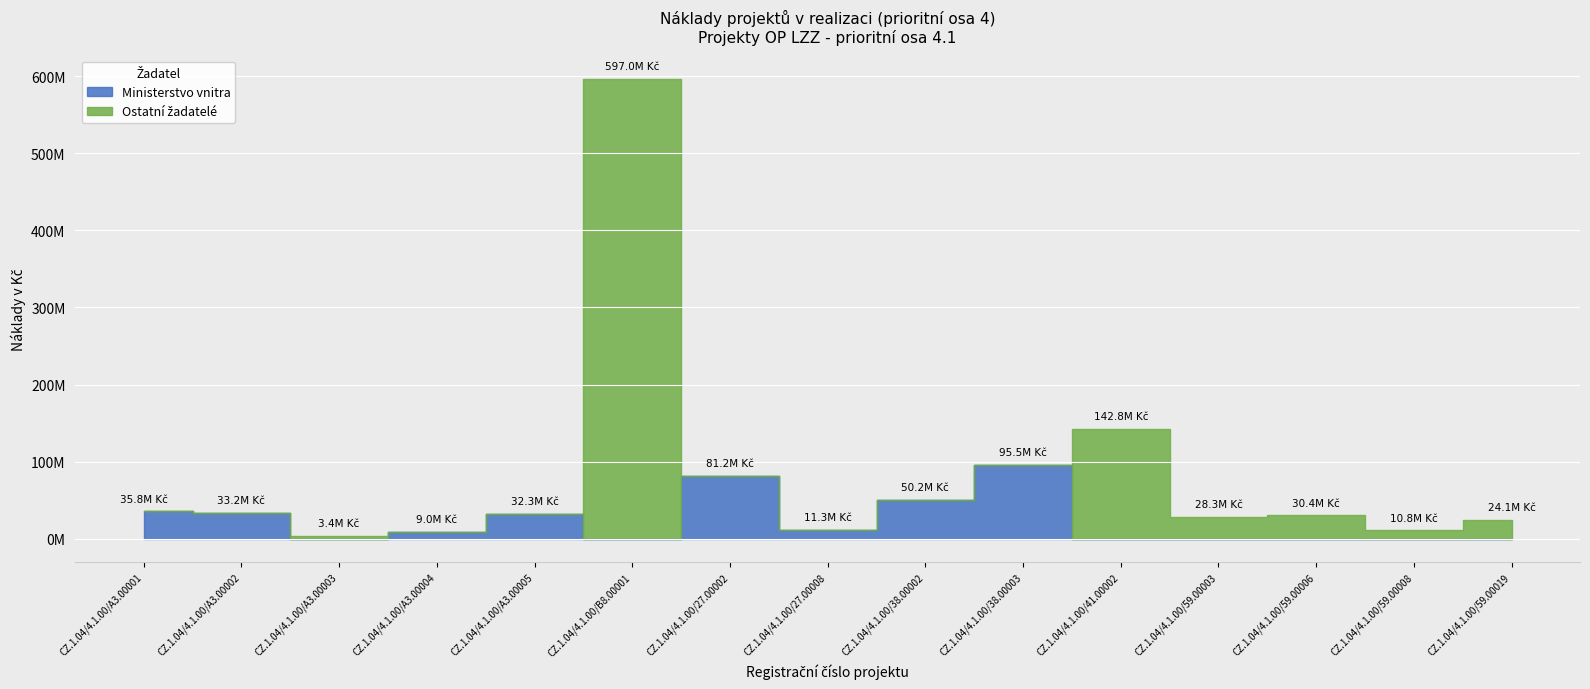

Reading left to right, list all the values displayed in this chart.

Ministerstvo vnitra: CZ.1.04/4.1.00/A3.00001=35751010.0	CZ.1.04/4.1.00/A3.00002=33221000.0	CZ.1.04/4.1.00/A3.00003=0.0	CZ.1.04/4.1.00/A3.00004=9029710.0	CZ.1.04/4.1.00/A3.00005=32342231.0	CZ.1.04/4.1.00/B8.00001=0.0	CZ.1.04/4.1.00/27.00002=81247000.0	CZ.1.04/4.1.00/27.00008=11289016.0	CZ.1.04/4.1.00/38.00002=50183862.5	CZ.1.04/4.1.00/38.00003=95463000.0	CZ.1.04/4.1.00/41.00002=0.0	CZ.1.04/4.1.00/59.00003=0.0	CZ.1.04/4.1.00/59.00006=0.0	CZ.1.04/4.1.00/59.00008=0.0	CZ.1.04/4.1.00/59.00019=0.0
Ostatní žadatelé: CZ.1.04/4.1.00/A3.00001=0.0	CZ.1.04/4.1.00/A3.00002=0.0	CZ.1.04/4.1.00/A3.00003=3447368.0	CZ.1.04/4.1.00/A3.00004=0.0	CZ.1.04/4.1.00/A3.00005=0.0	CZ.1.04/4.1.00/B8.00001=596990254.6	CZ.1.04/4.1.00/27.00002=0.0	CZ.1.04/4.1.00/27.00008=0.0	CZ.1.04/4.1.00/38.00002=0.0	CZ.1.04/4.1.00/38.00003=0.0	CZ.1.04/4.1.00/41.00002=142769800.0	CZ.1.04/4.1.00/59.00003=28329200.0	CZ.1.04/4.1.00/59.00006=30370080.0	CZ.1.04/4.1.00/59.00008=10800320.0	CZ.1.04/4.1.00/59.00019=24149053.0